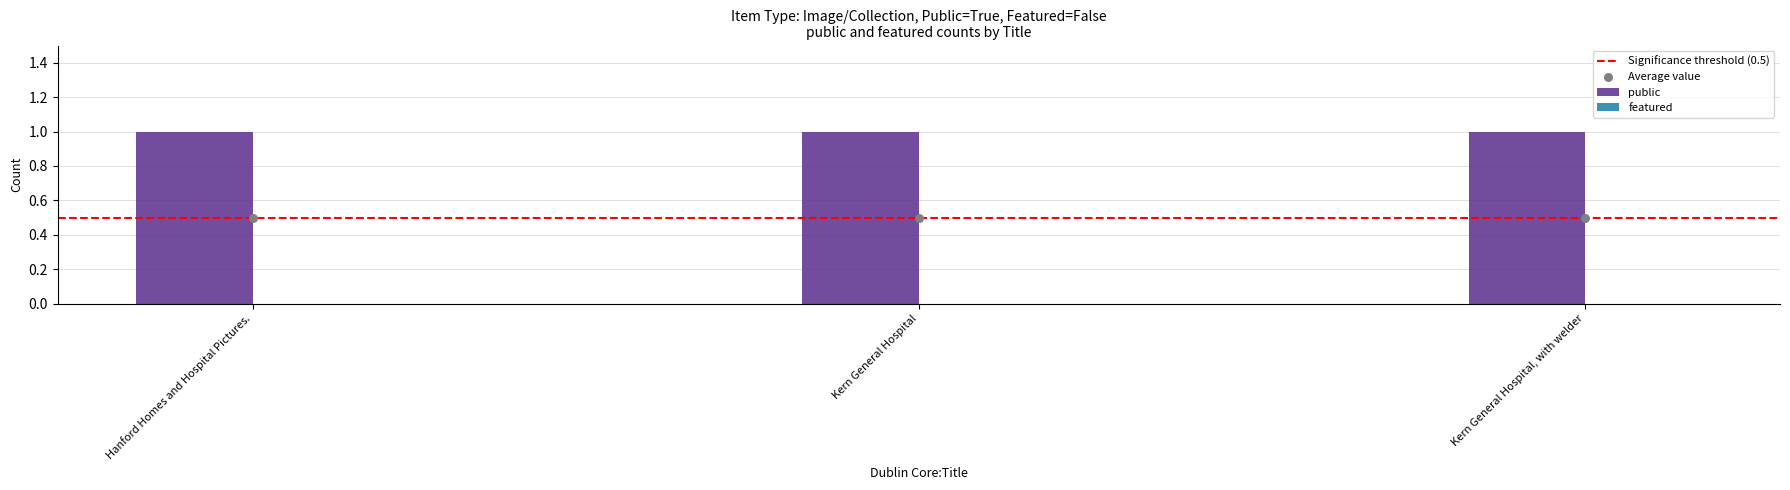

Which series reaches the minimum Y coordinate?

featured